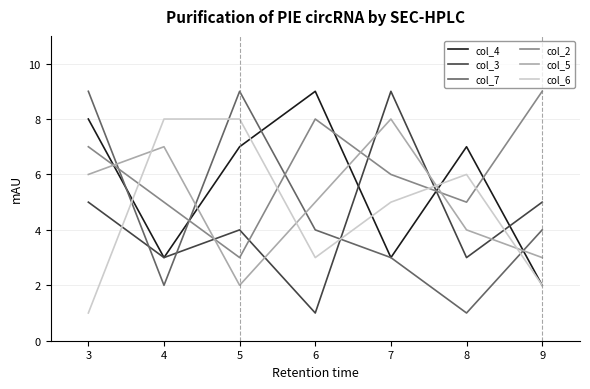

The col_6 series shows 1 at 8. True or false?

False